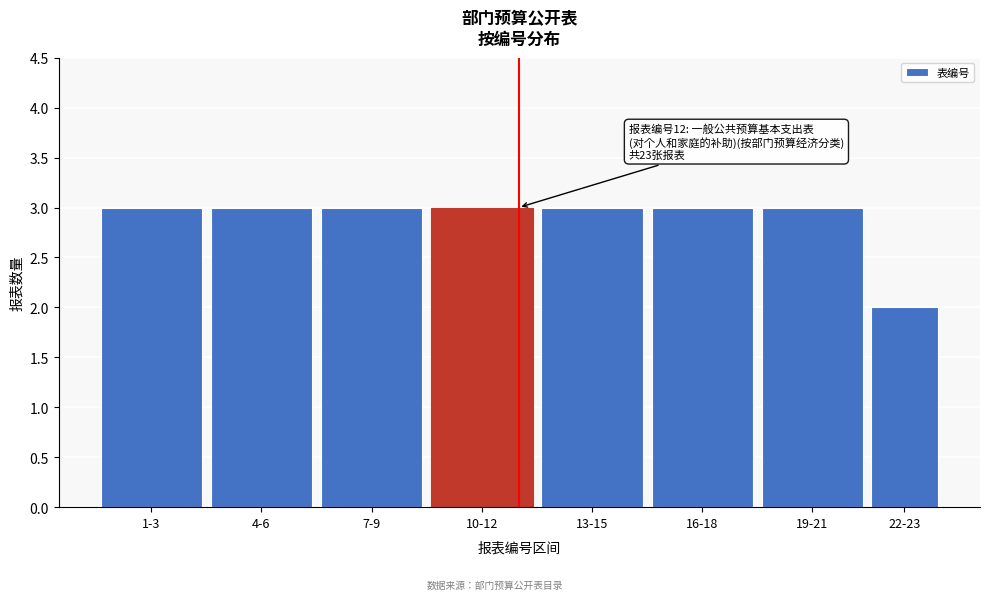

Reading right to left, list all the values displayed in this chart.

22-23=2	19-21=3	16-18=3	13-15=3	10-12=3	7-9=3	4-6=3	1-3=3